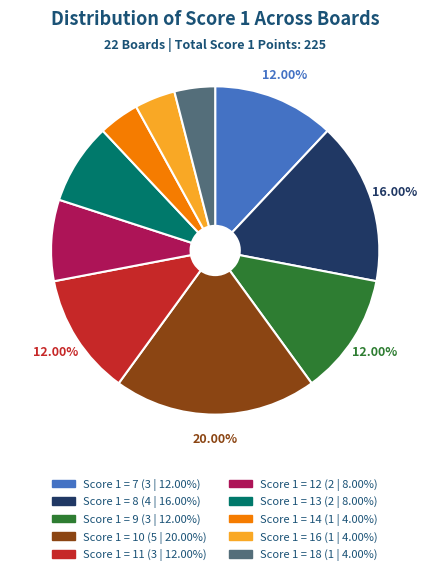

What is the largest slice in the pie chart?

Score 1 = 10